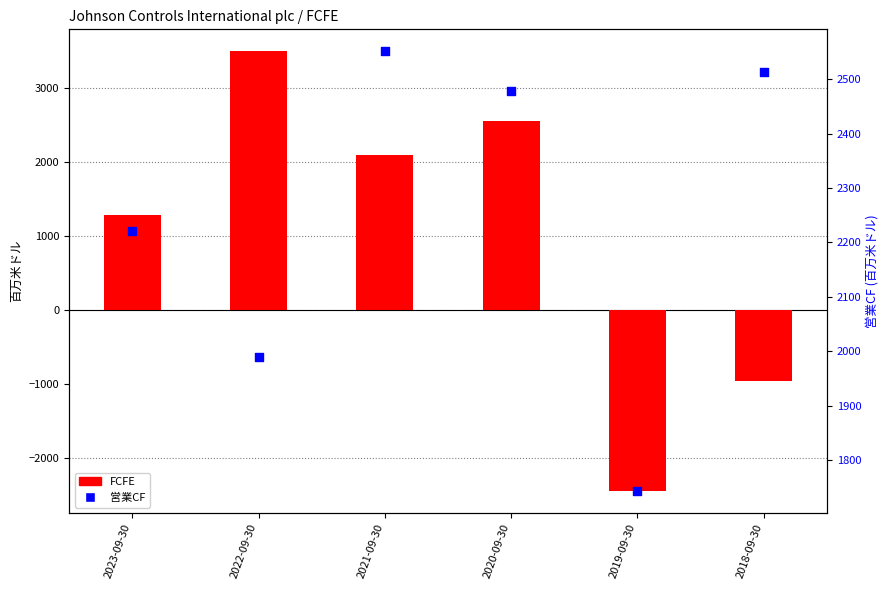

What is the total value across all series at 2021-09-30?

4646